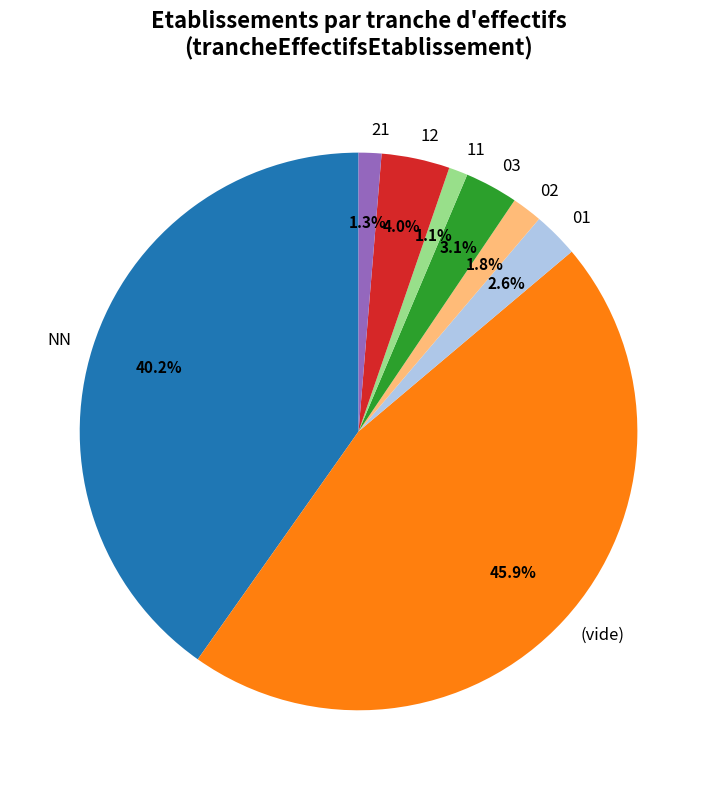

How much of the chart is everything except 12?

96.0%